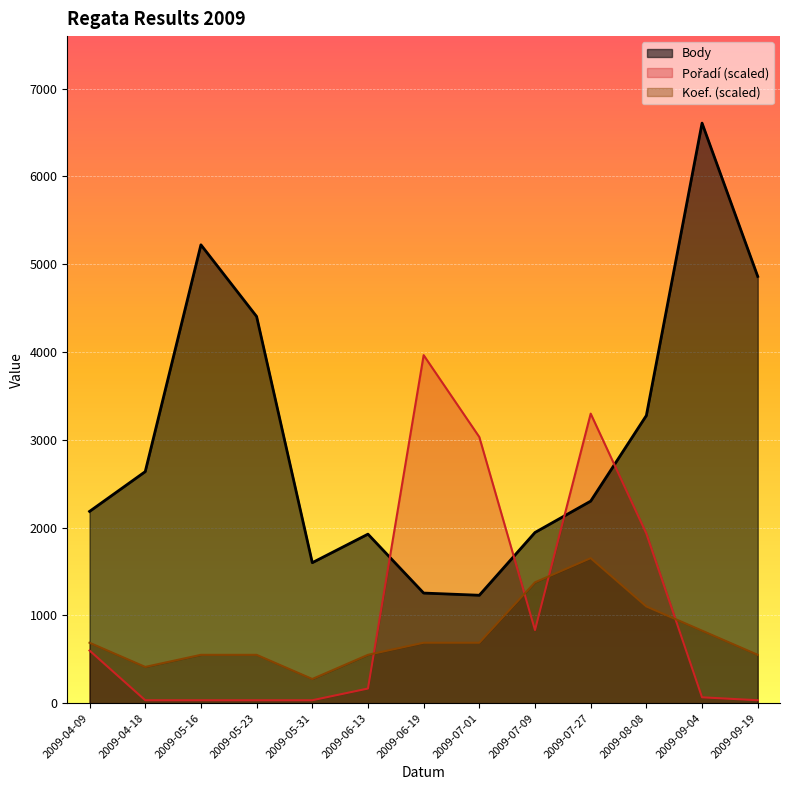

Is the value of Body at 2009-08-08 greater than the value of Pořadí at 2009-05-16?

Yes